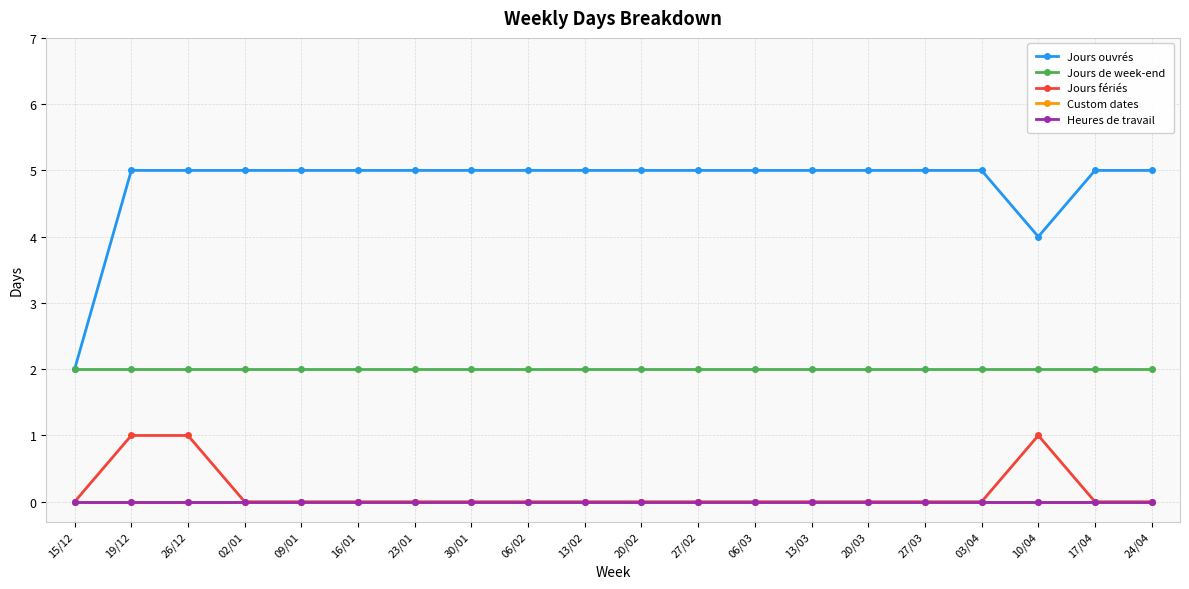

Is this an area chart (filled region under the line)?

No